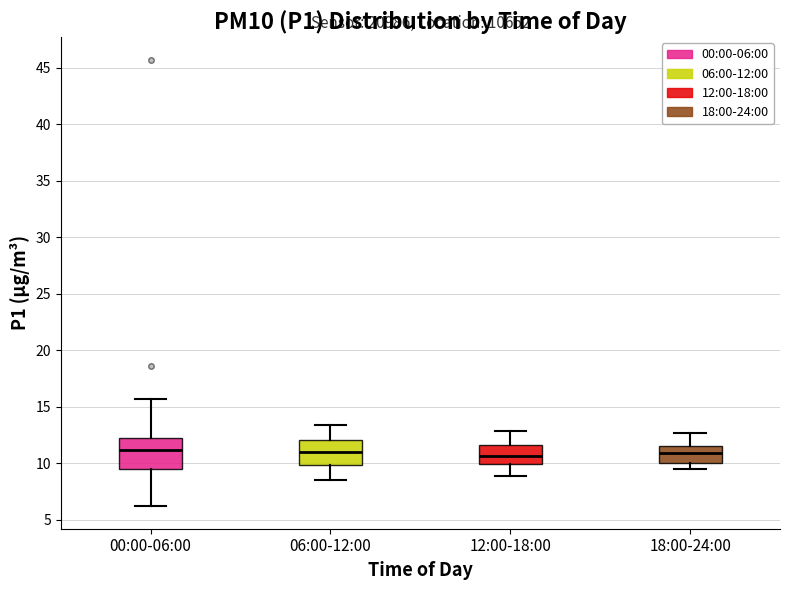

Reading left to right, transcribe this box plot: for each box, give where its median line is, the range the box spans, and where its two whiskers end, as read against the y-axis. The values are not printed on the chart, so give them approximately, as read against the axis.

00:00-06:00: median 11.0, box 9.5 to 12.5, whiskers 6.0 to 15.5
06:00-12:00: median 11.0, box 10.0 to 12.0, whiskers 8.5 to 13.5
12:00-18:00: median 10.5, box 10.0 to 11.5, whiskers 9.0 to 13.0
18:00-24:00: median 11.0, box 10.0 to 11.5, whiskers 9.5 to 12.5